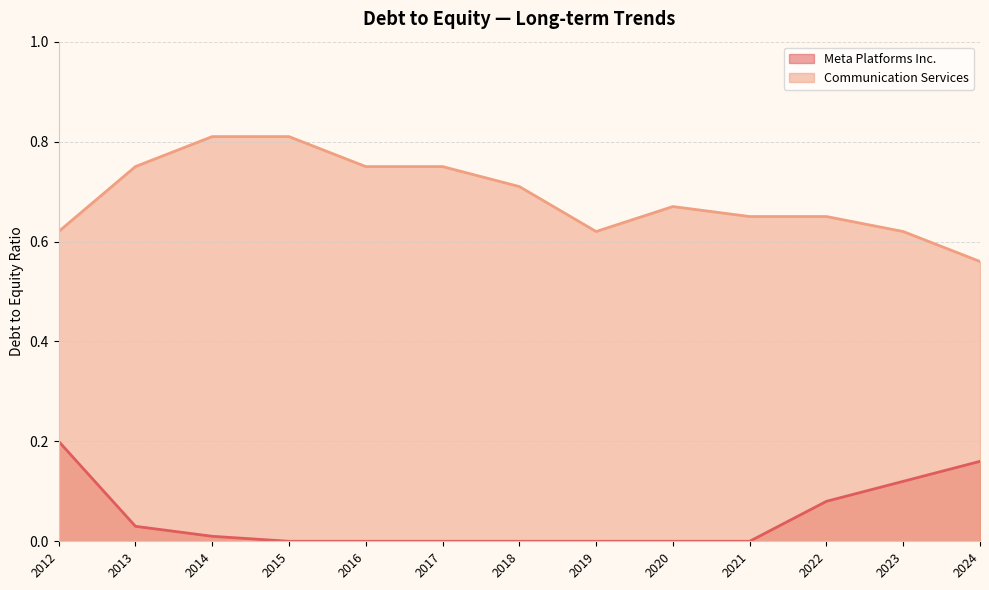

True or false: Meta Platforms Inc. and Communication Services intersect in this chart.

False